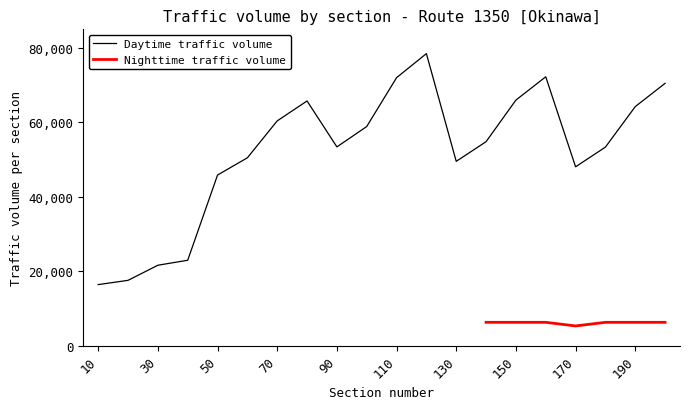

At which label does the data first exceed 54804?

70